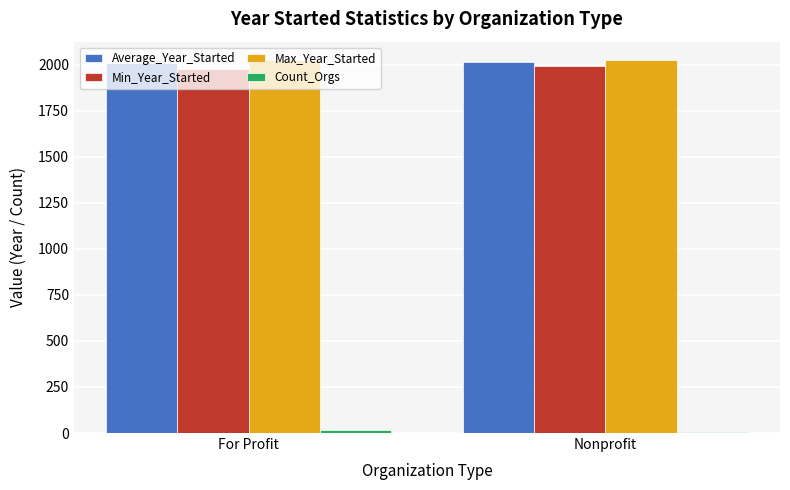

What is the approximate value of Average_Year_Started at Nonprofit?

2012.2